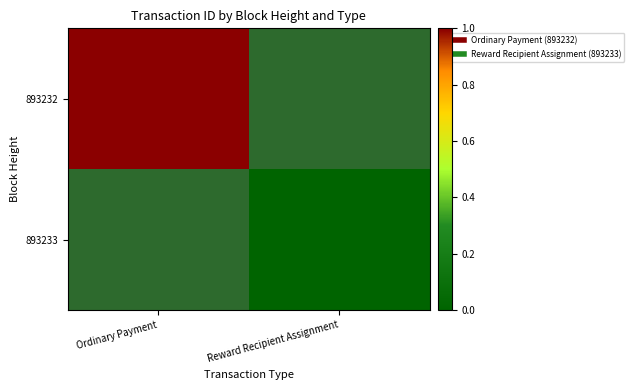

At which label is 893232 closest to 1?

Ordinary Payment